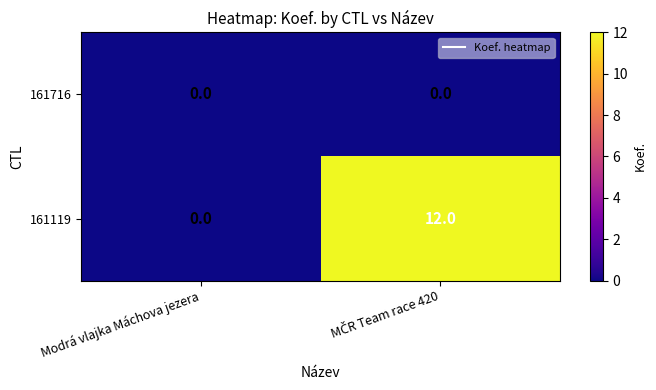

At how many categories does at least one series exceed 2?

1